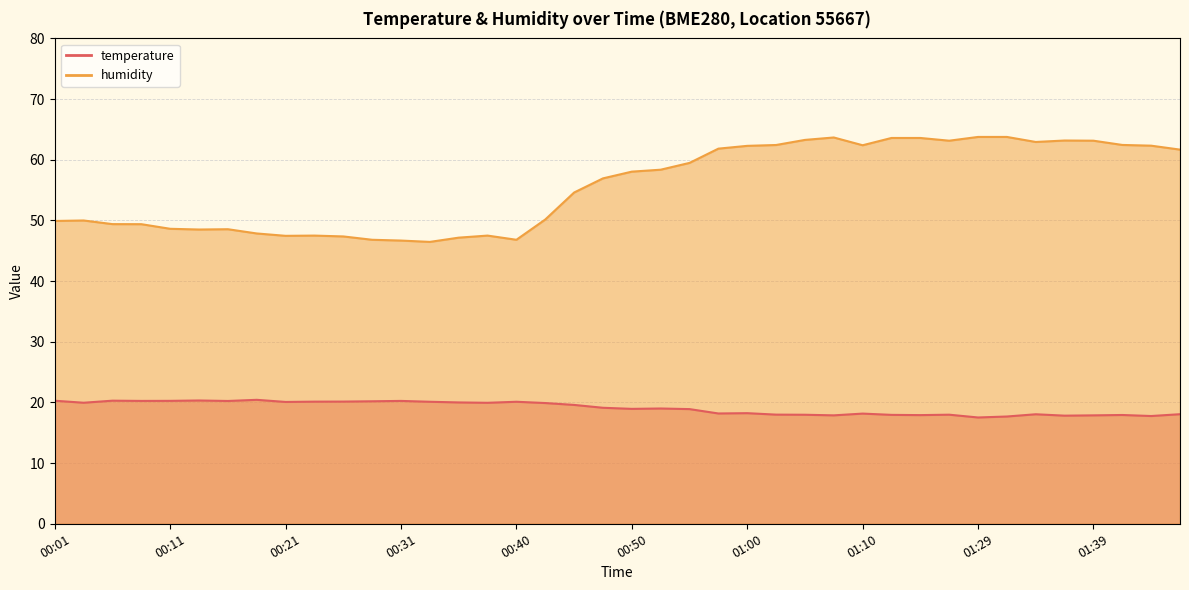

What is the average value of the temperature series?

19.1